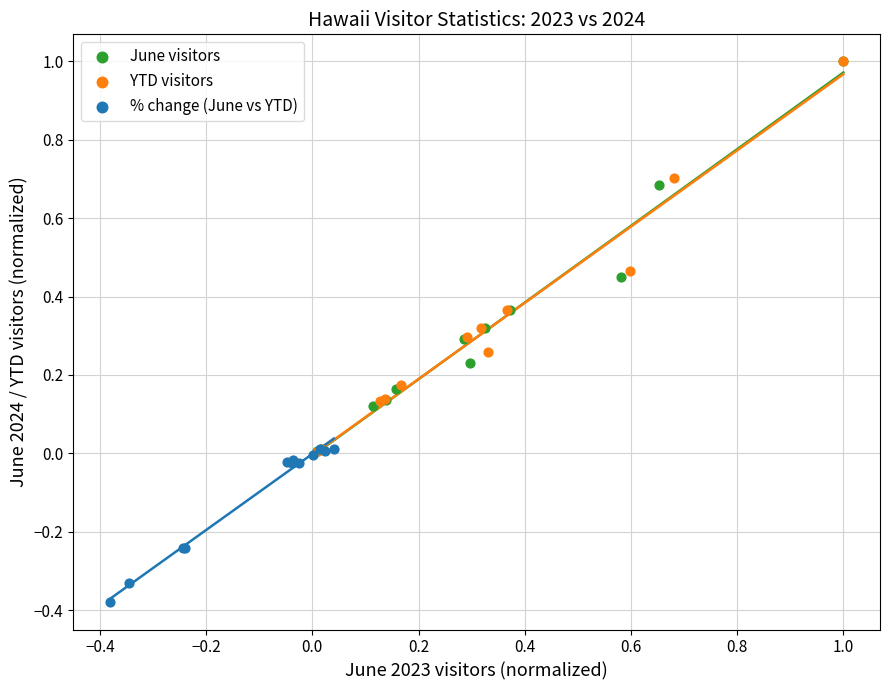

Which series contains the lowest Y value?

% change (June vs YTD)